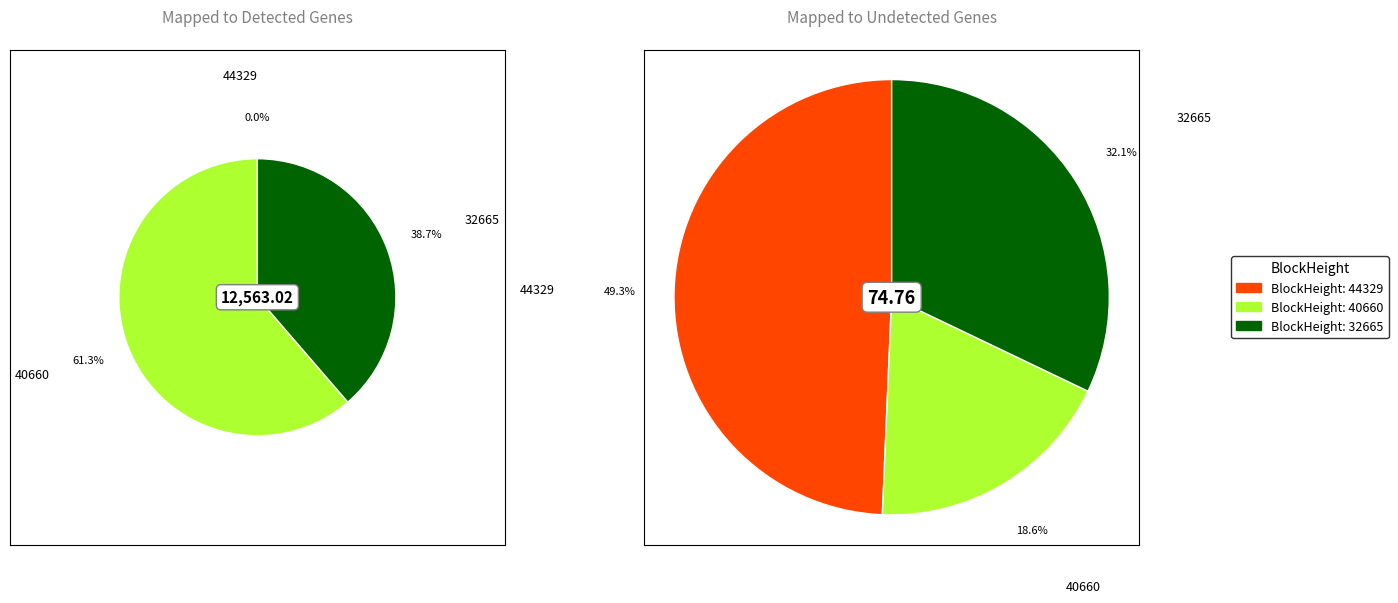

Count the number of slices in the pie.

3